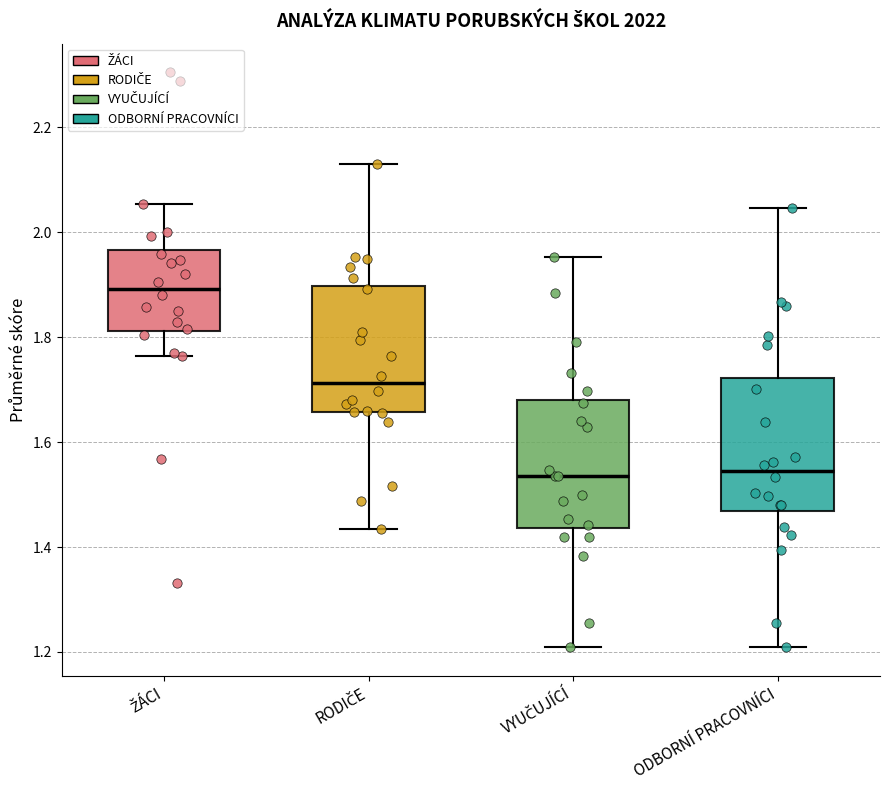

Where does the median line of the box for ODBORNÍ PRACOVNÍCI sit on the y-axis? The values are not printed on the chart, so give them approximately, as read against the axis.

1.54